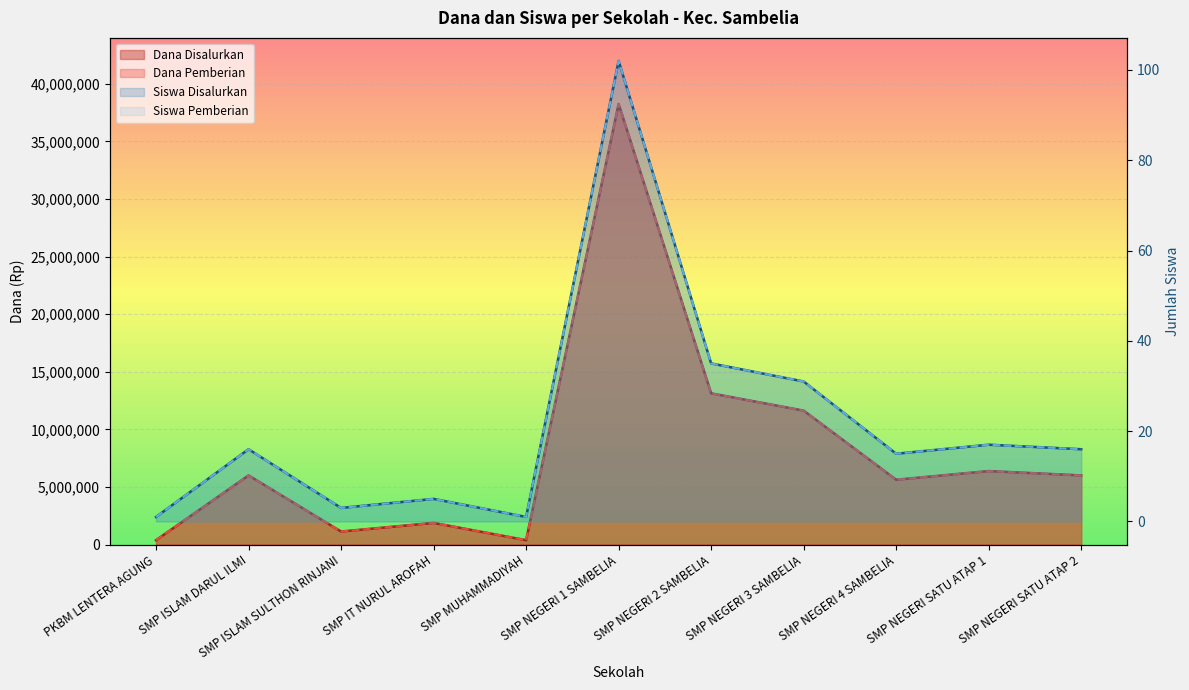

What is the greatest value displayed?

38250000